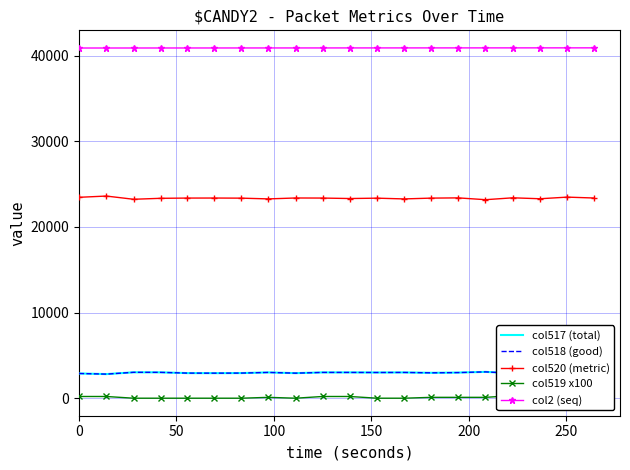

Which series has the largest total across all categories?

col2 (seq)